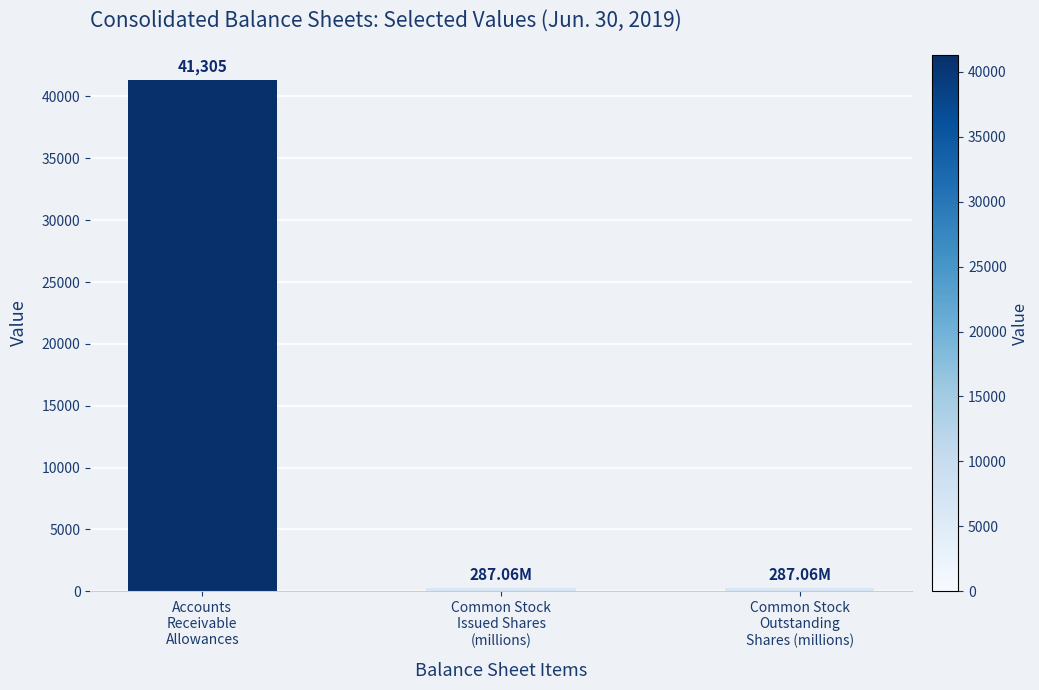

At which category does the chart reach its peak across all series?

Accounts
Receivable
Allowances